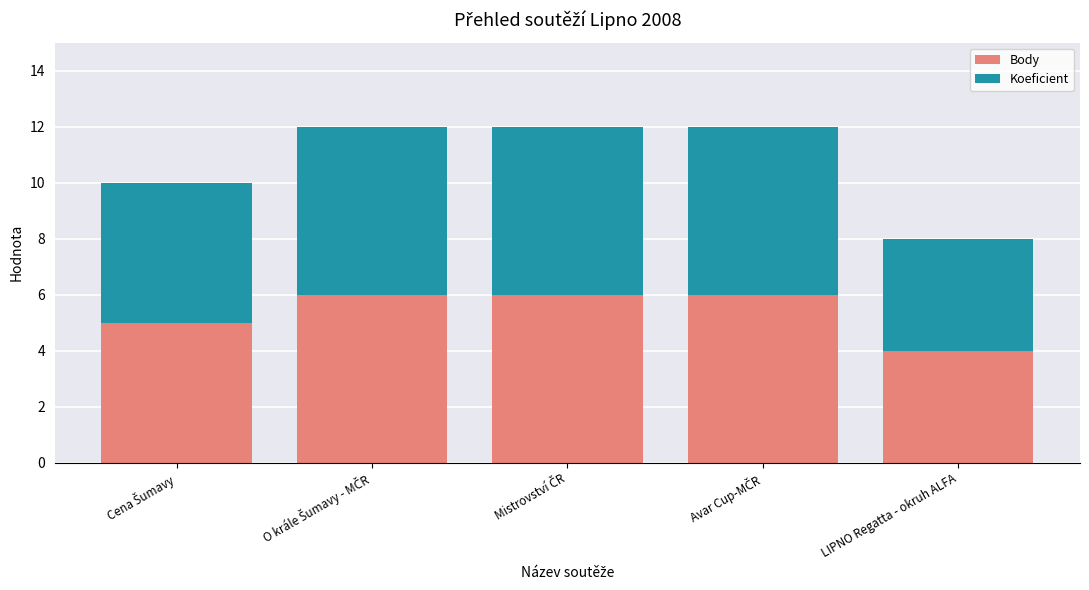

What is the highest value of the Body series?

6